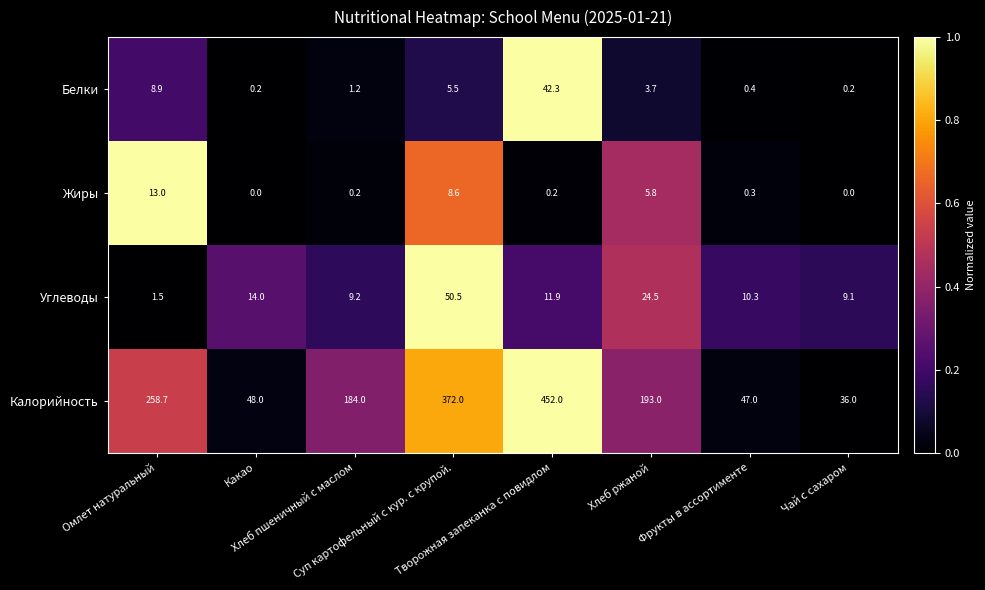

Which series has the largest range (max minus min)?

Калорийность